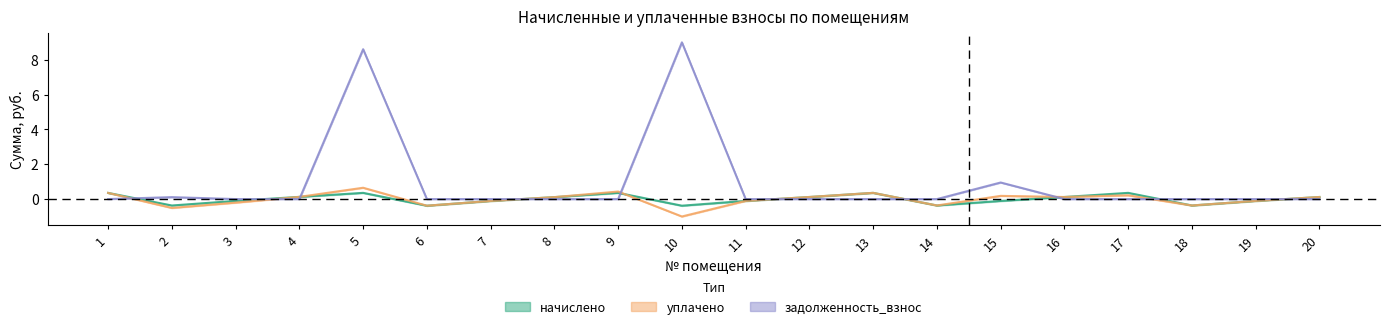

How many начислено values are between 0 and 1?

10